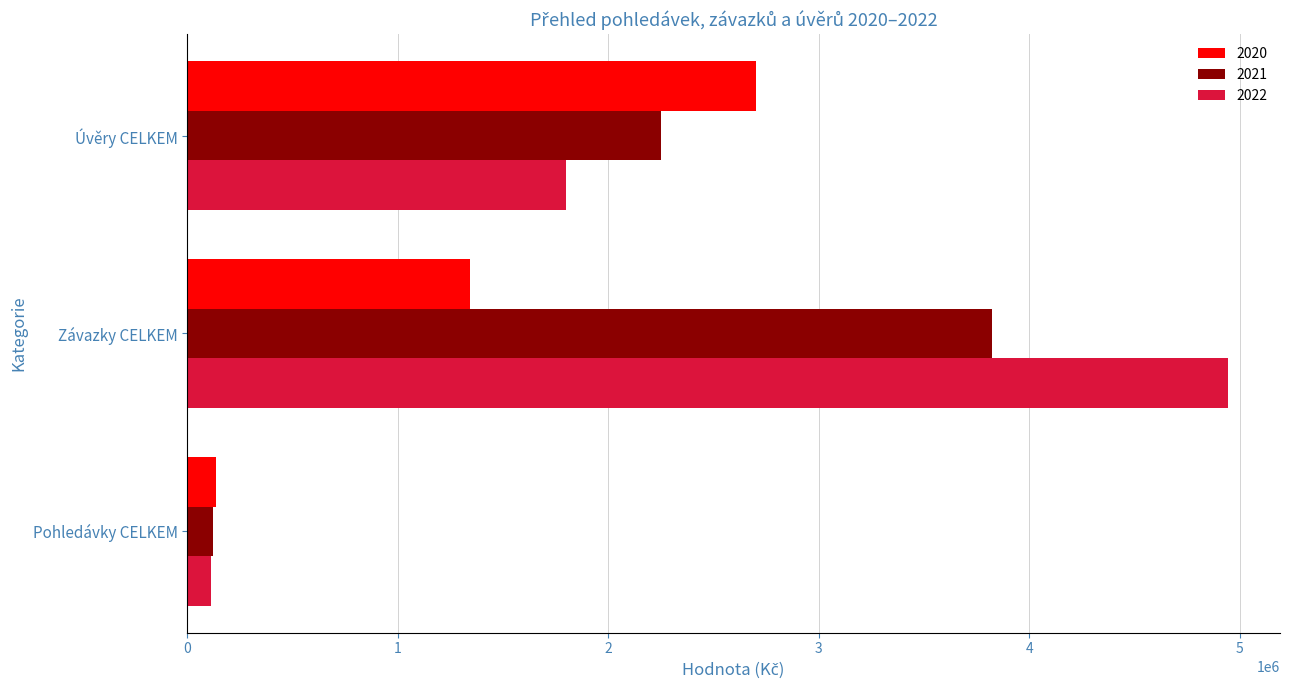

What is the lowest value of the 2020 series?

138443.0